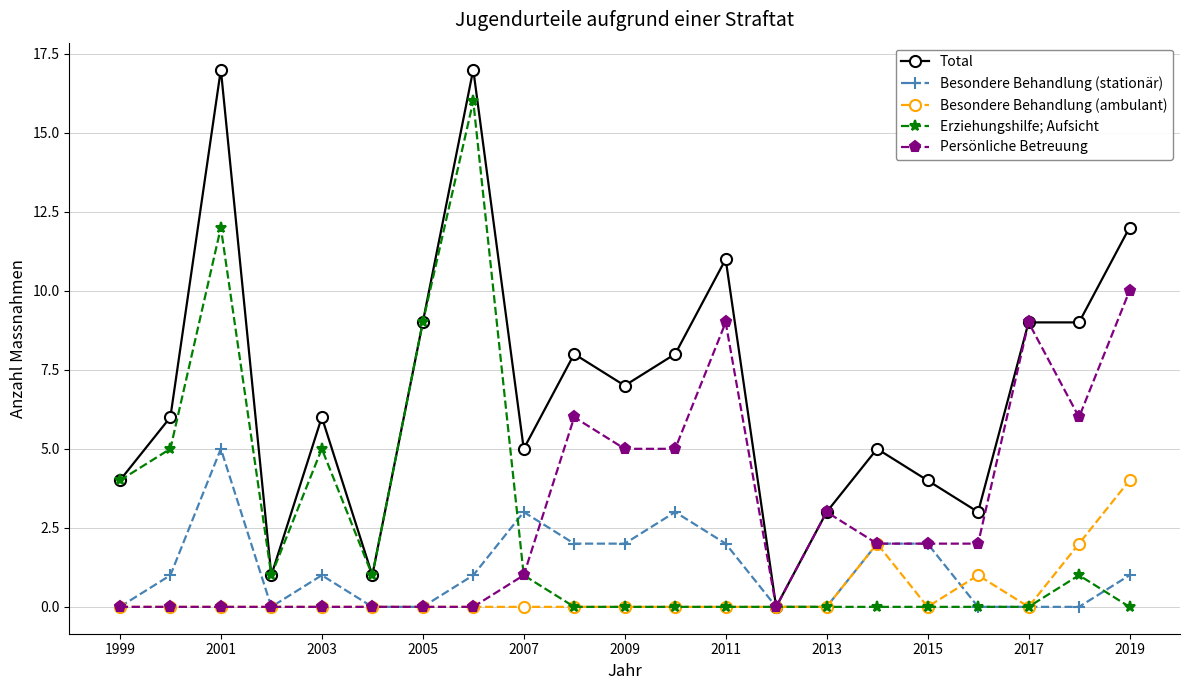

What are all the series names shown in the legend?

Total, Besondere Behandlung (stationär), Besondere Behandlung (ambulant), Erziehungshilfe; Aufsicht, Persönliche Betreuung